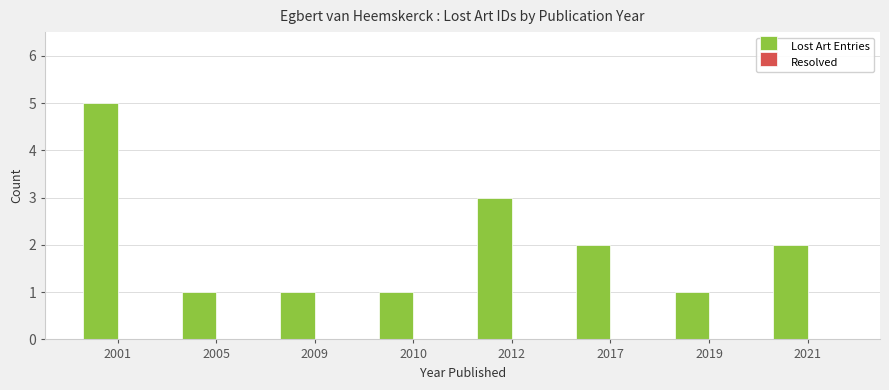

At which category does the chart reach its peak across all series?

2001